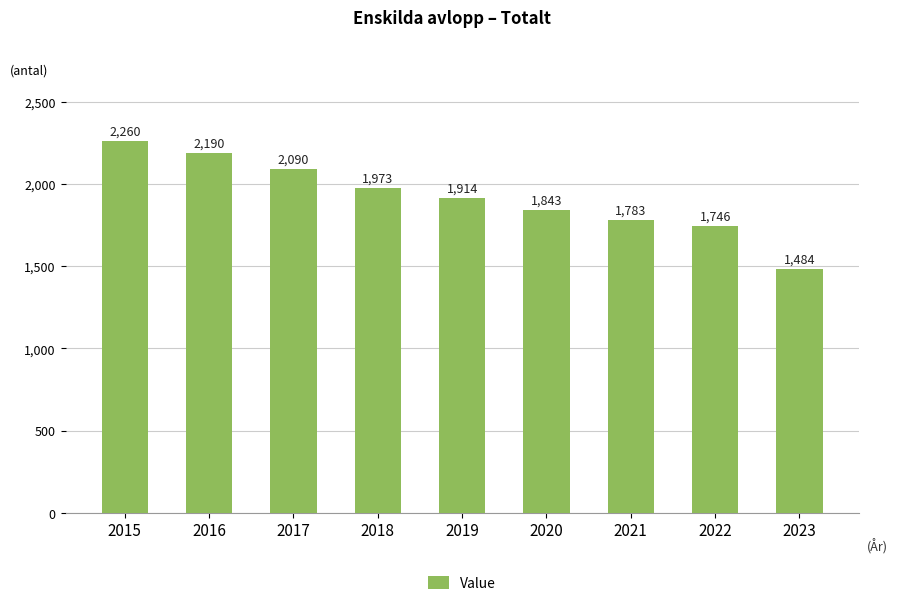

At which label does the data first exceed 1914?

2015